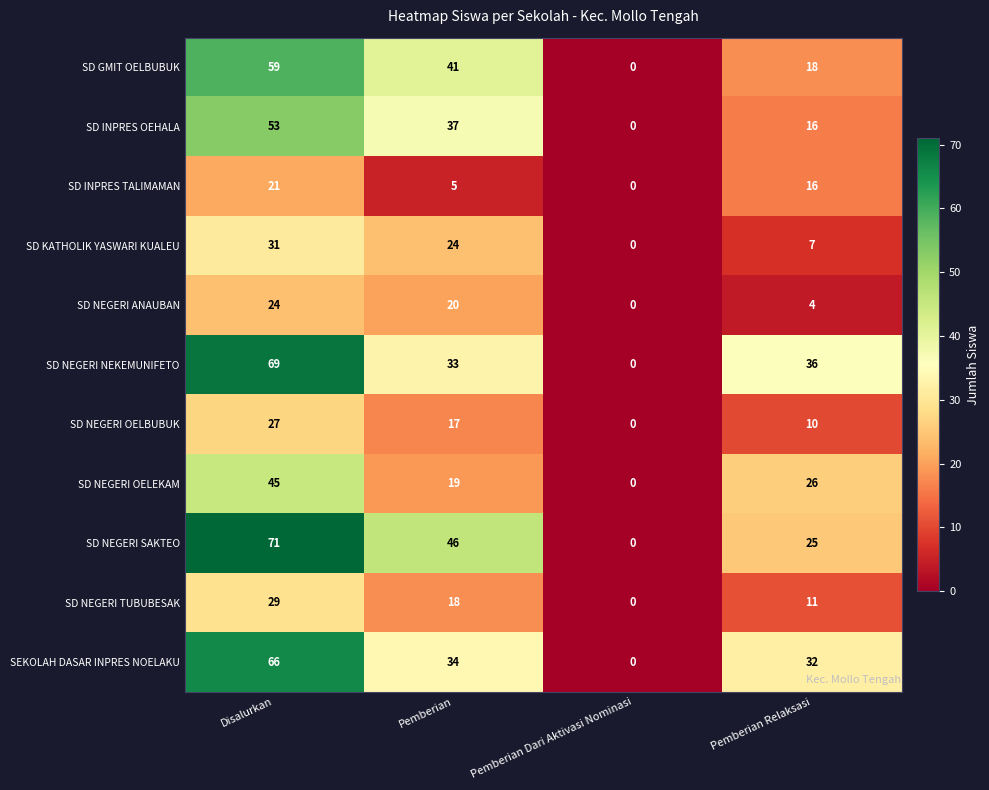

Rank the series at Disalurkan from lowest to highest value.

SD INPRES TALIMAMAN, SD NEGERI ANAUBAN, SD NEGERI OELBUBUK, SD NEGERI TUBUBESAK, SD KATHOLIK YASWARI KUALEU, SD NEGERI OELEKAM, SD INPRES OEHALA, SD GMIT OELBUBUK, SEKOLAH DASAR INPRES NOELAKU, SD NEGERI NEKEMUNIFETO, SD NEGERI SAKTEO